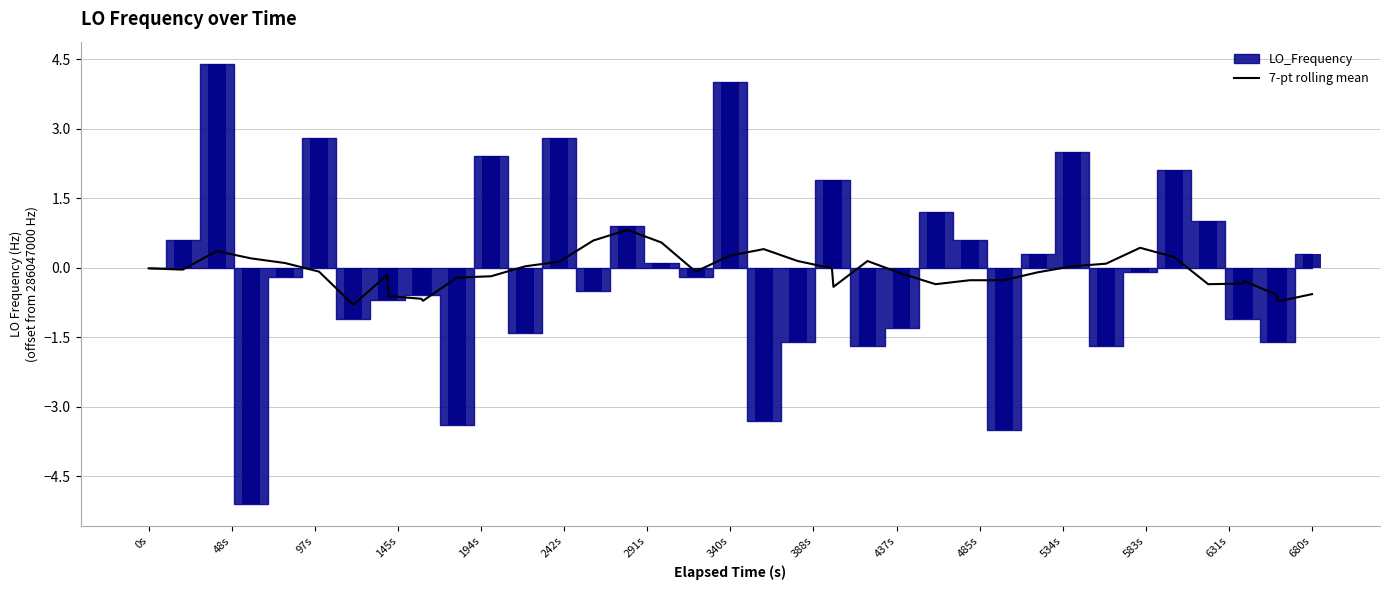

What is the sum of all values?

-3.5